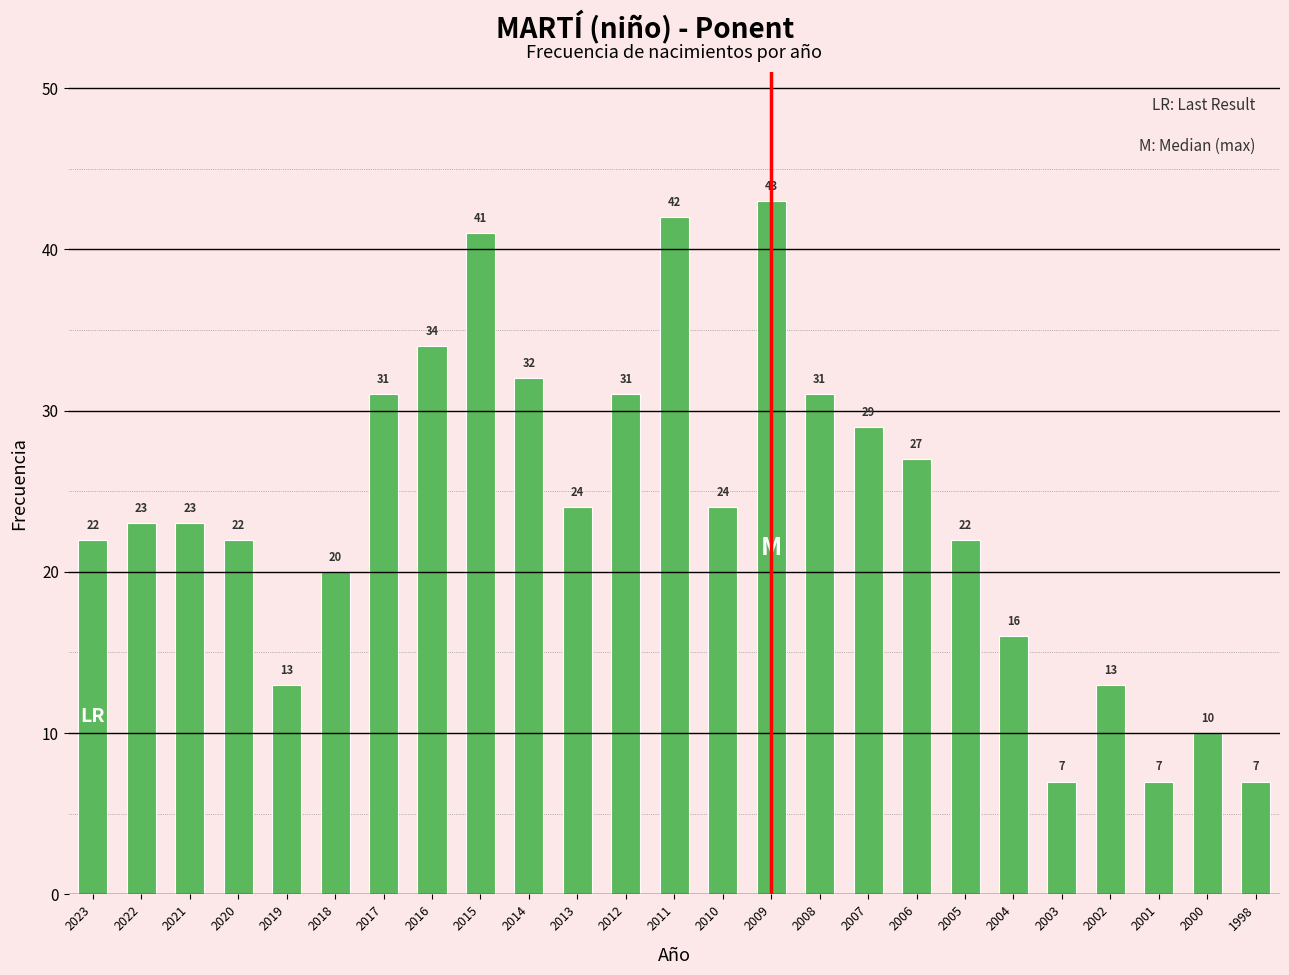

What is the difference between the maximum and minimum values?

36